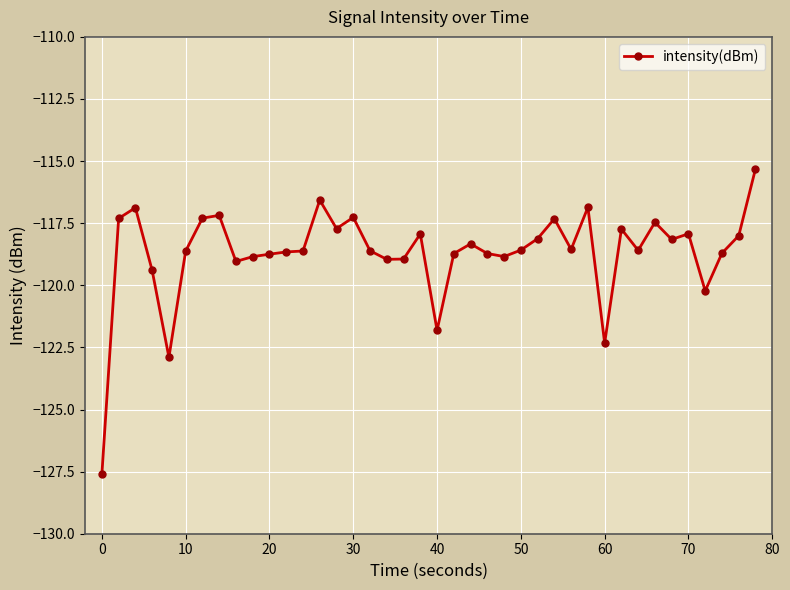

What is the greatest value displayed?

-115.3